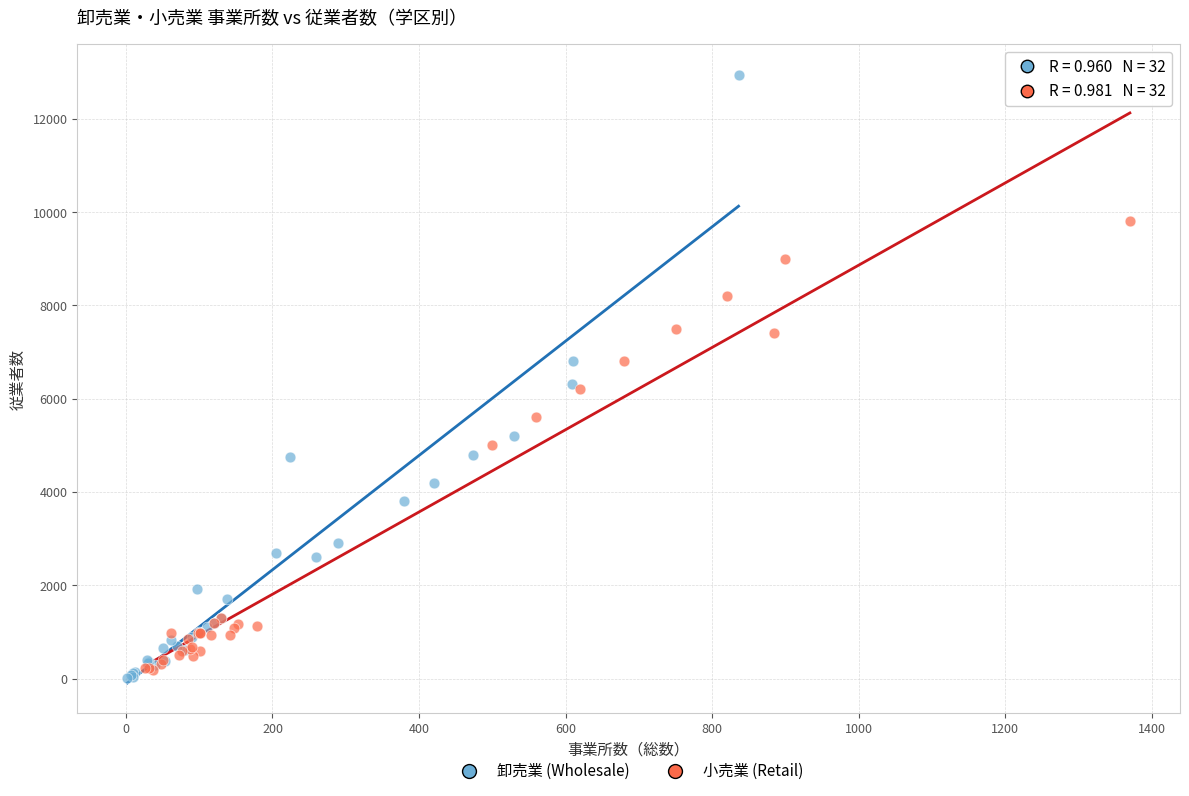

Which series contains the highest Y value?

卸売業 (Wholesale)